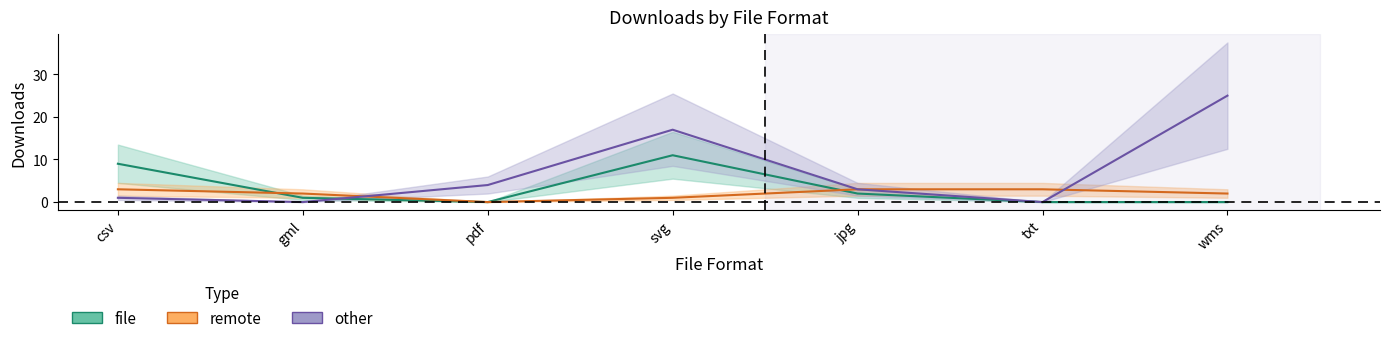

How many lines are shown in the chart?

3